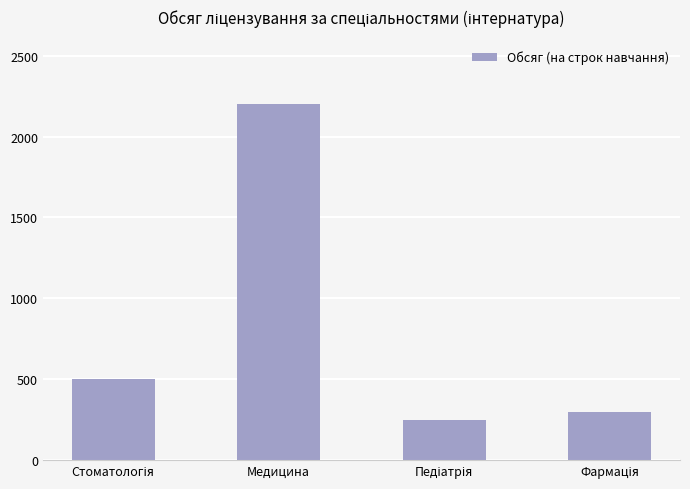

Count the number of data series in this chart.

1